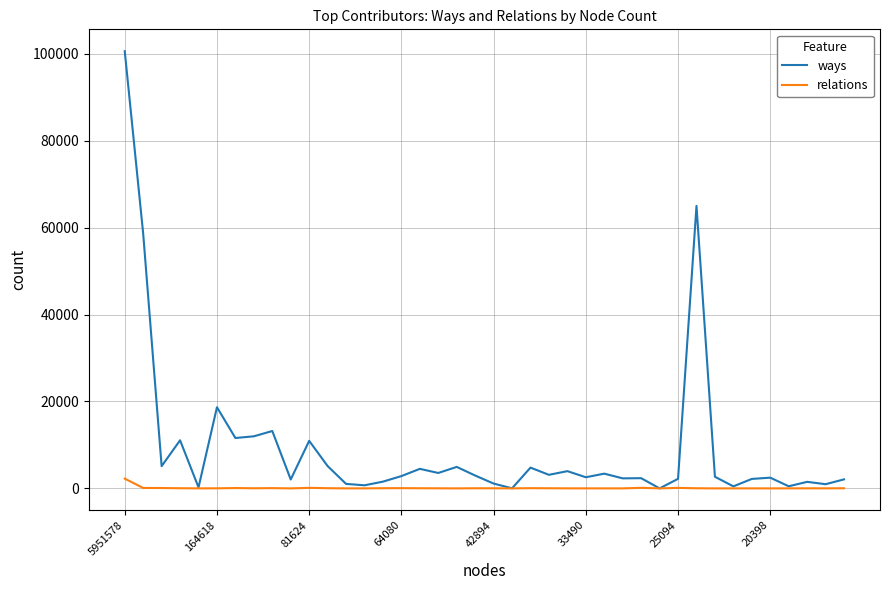

Which series has the largest range (max minus min)?

ways